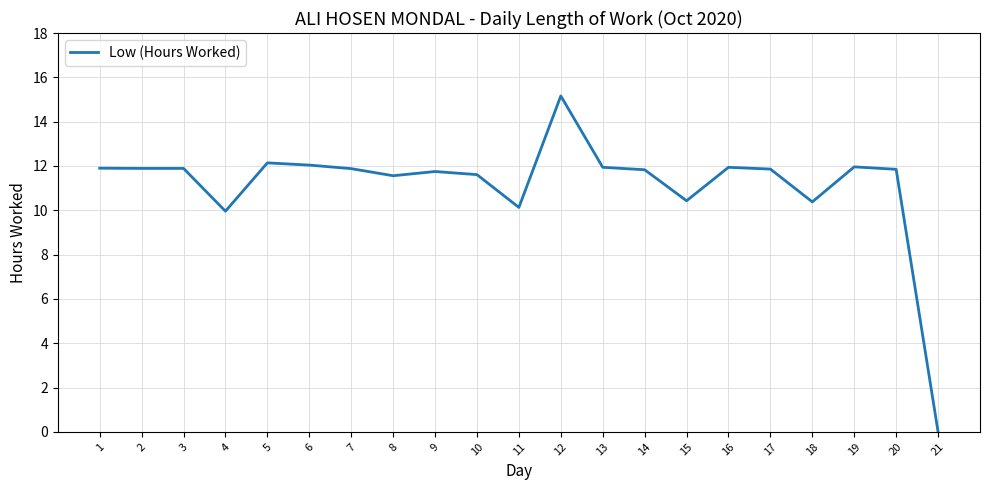

Which category has the lowest value across all series?

21